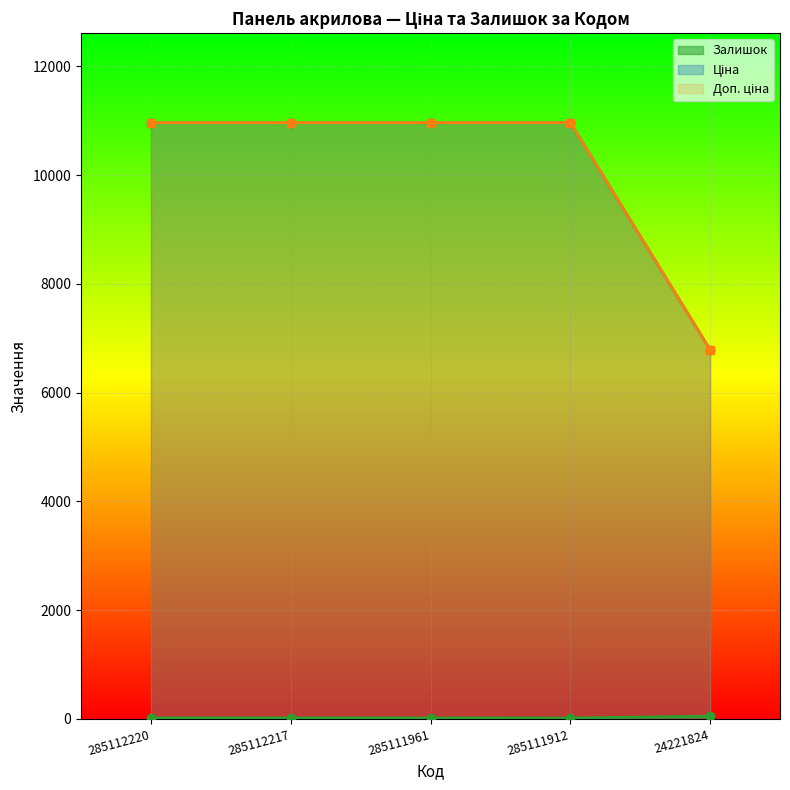

What value does the Доп. ціна series have at 285111912?

10964.4